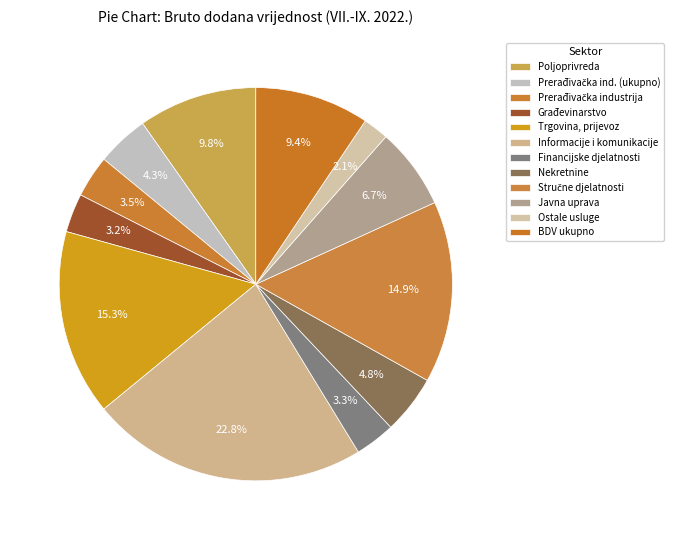

Count the number of slices in the pie.

12